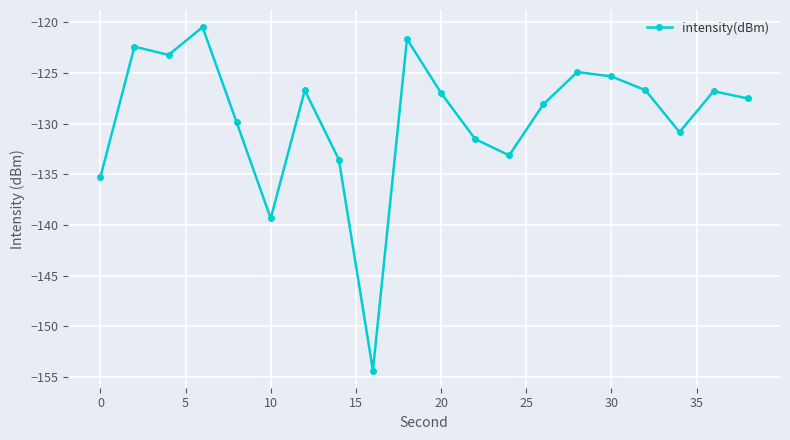

What is the value of the 13th point from the left?

-133.1